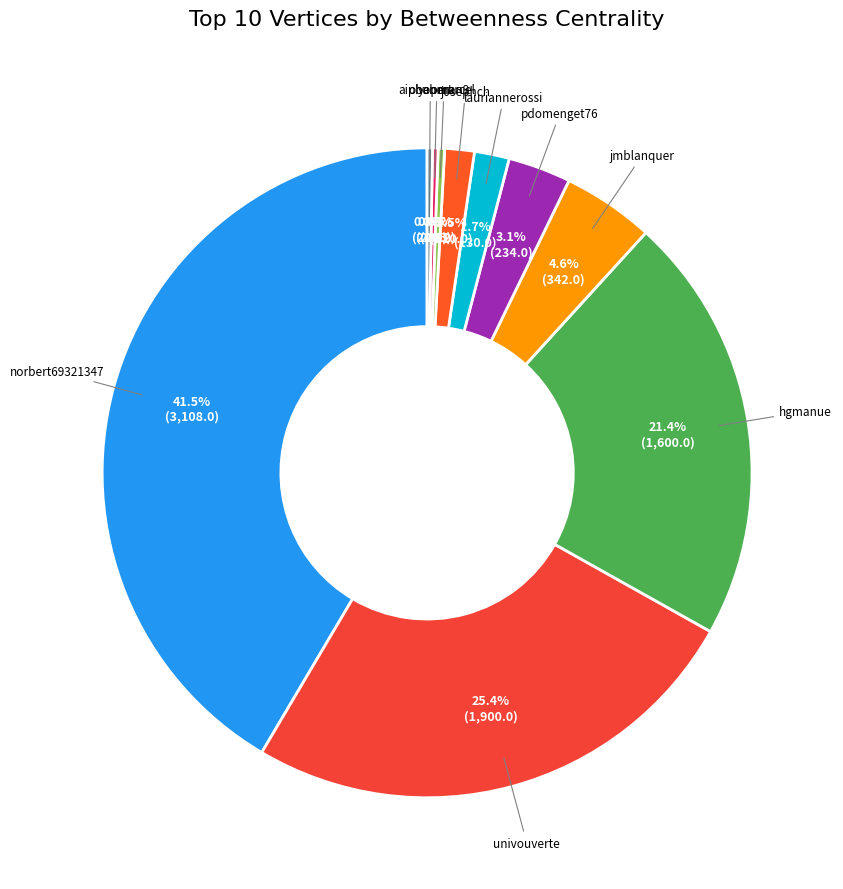

Is there any slice that represents more than half of the pie?

No